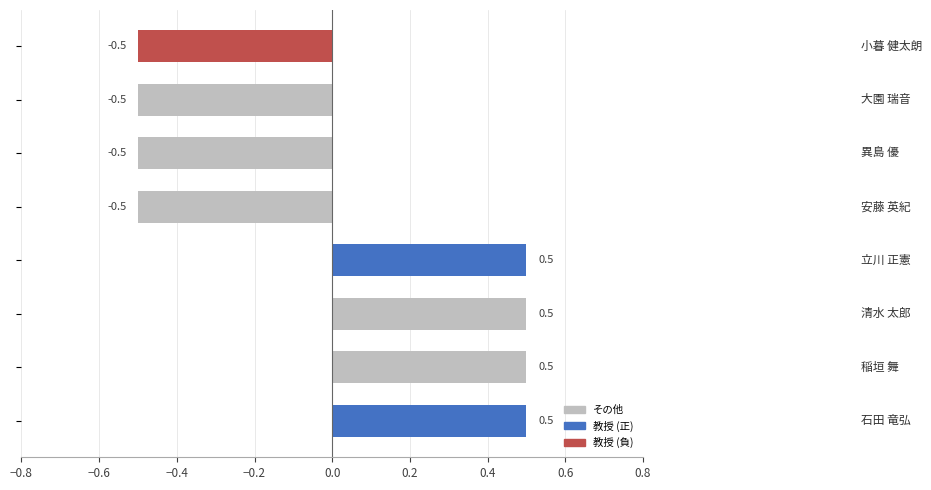

What is the difference between the maximum and minimum values?

1.0